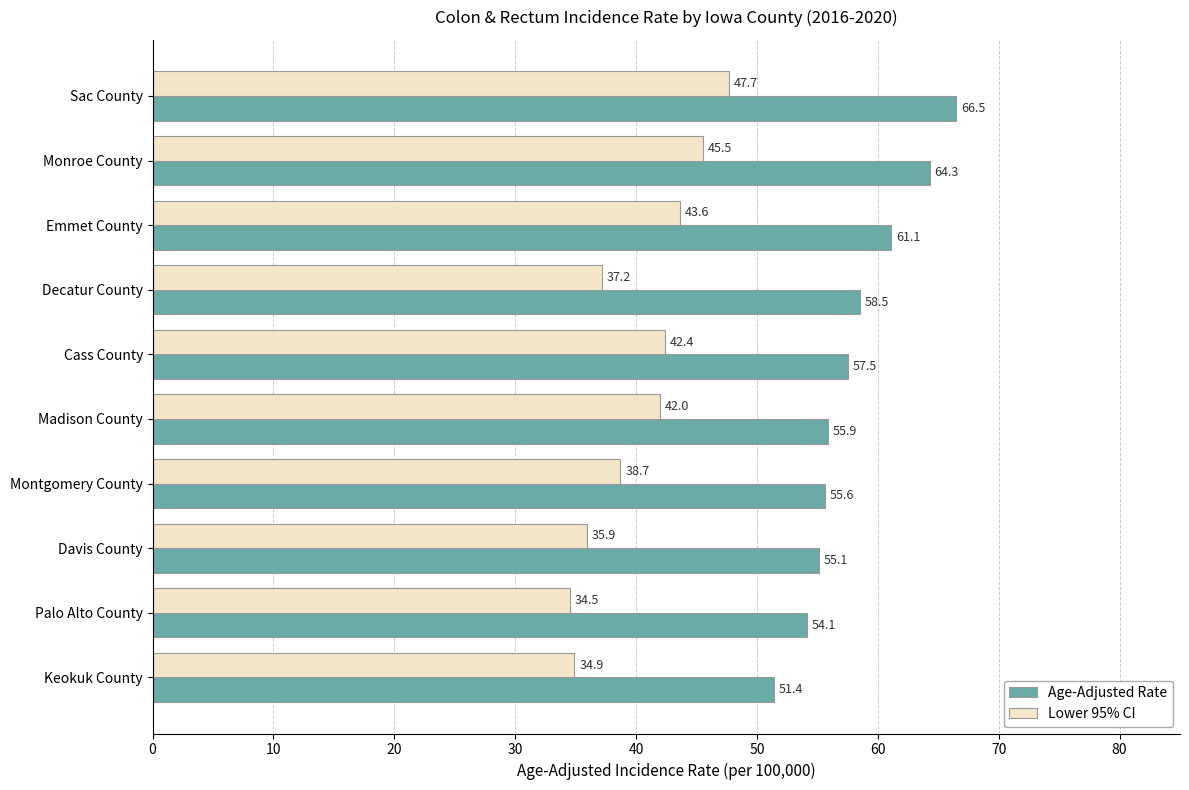

What is the sum of all Lower 95% CI values?

402.4